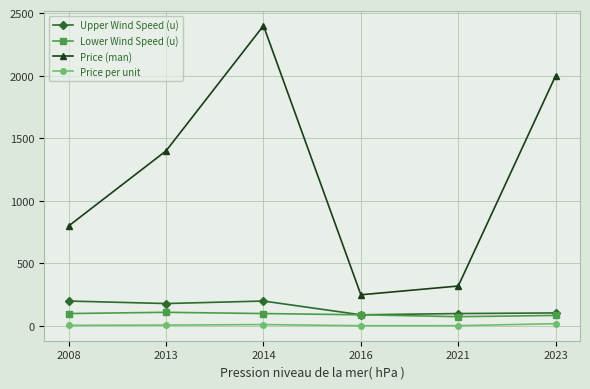

How many distinct data groups are displayed?

4